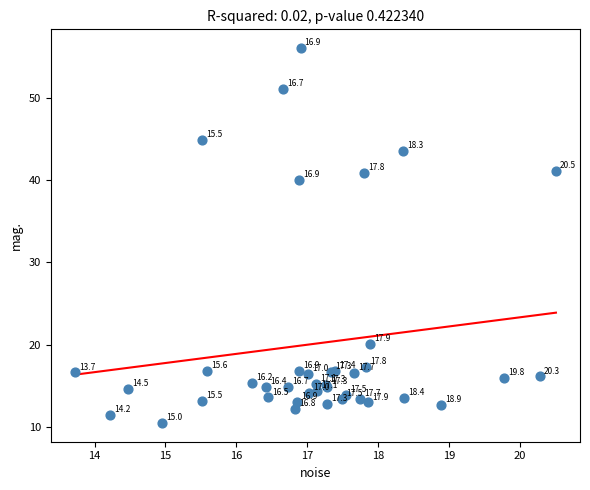

What Y value in the scatter plot is closest to 33?

40.0